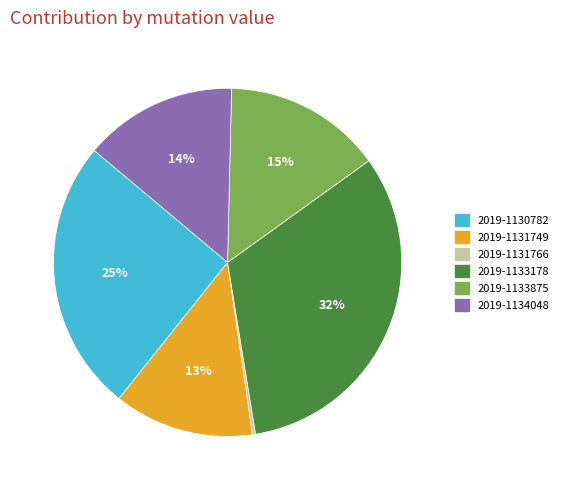

Between 2019-1131749 and 2019-1133875, which is larger?

2019-1133875